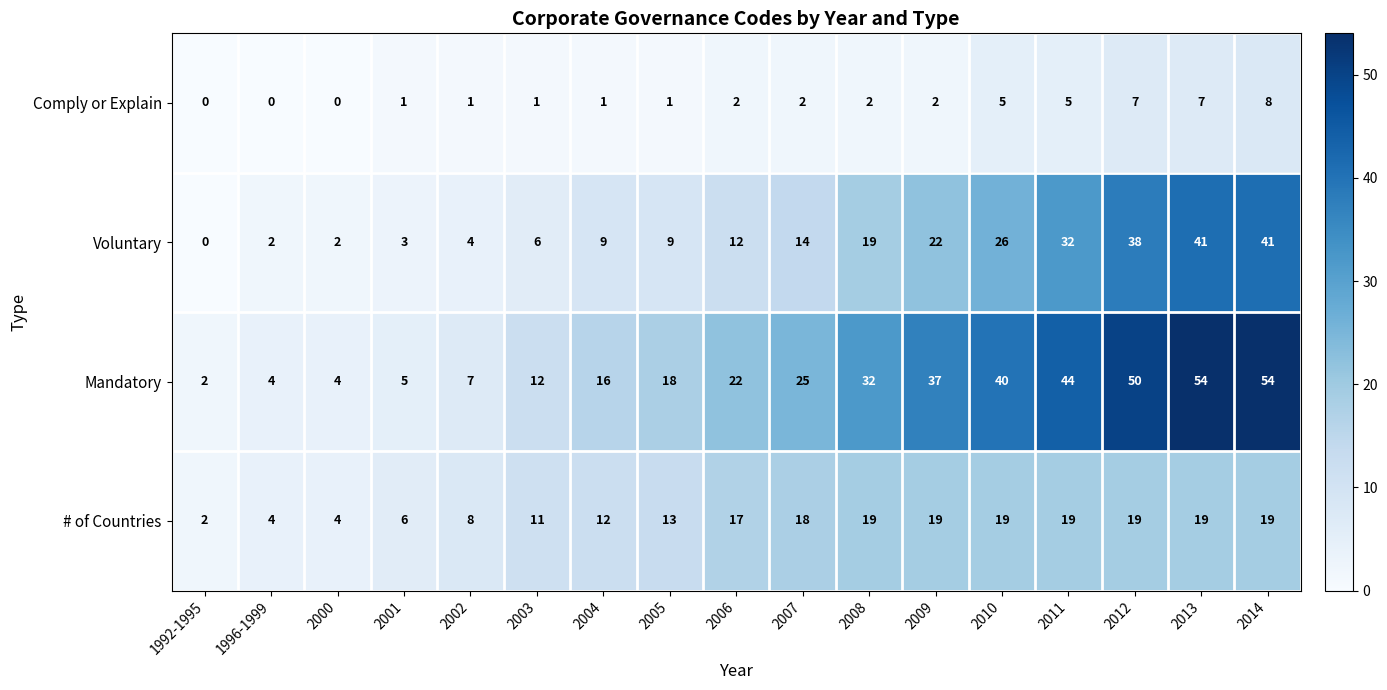

The # of Countries series shows 19 at 2013. True or false?

True